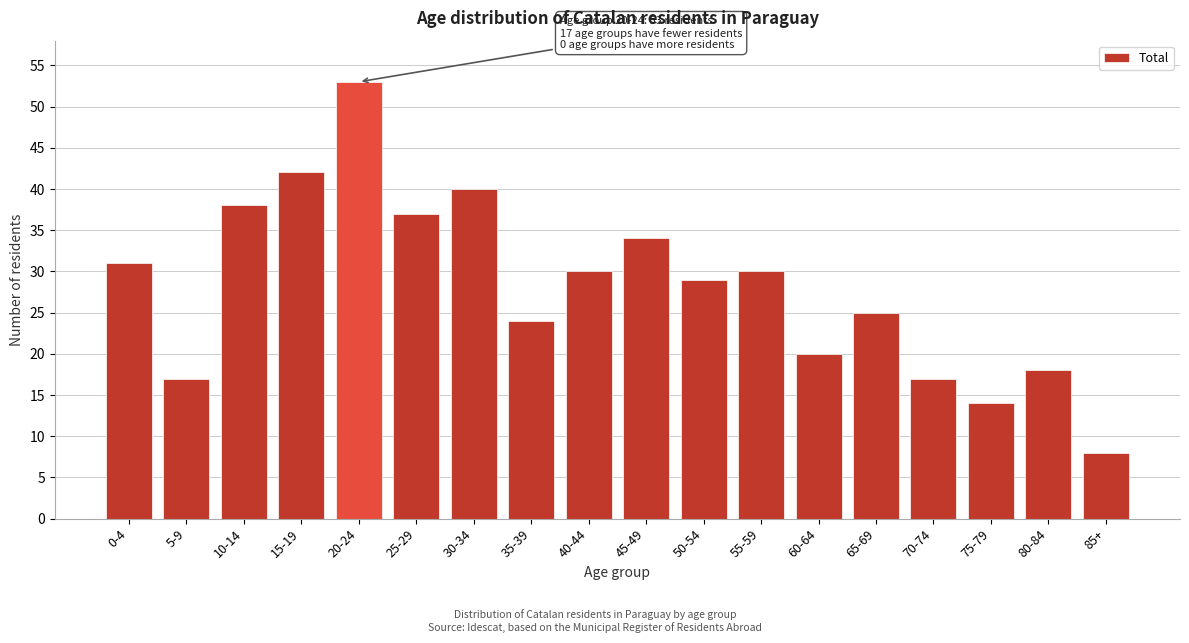

Reading left to right, transcribe all the data shown in this chart.

31	17	38	42	53	37	40	24	30	34	29	30	20	25	17	14	18	8